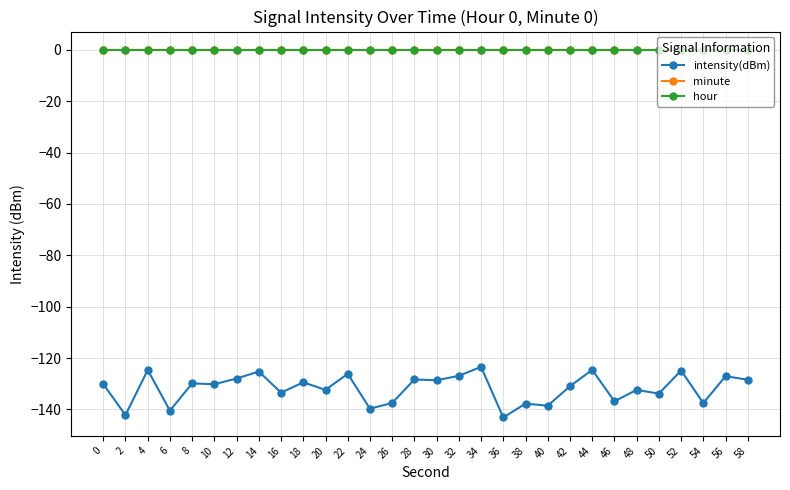

The intensity(dBm) series shows -128.4 at 28. True or false?

True